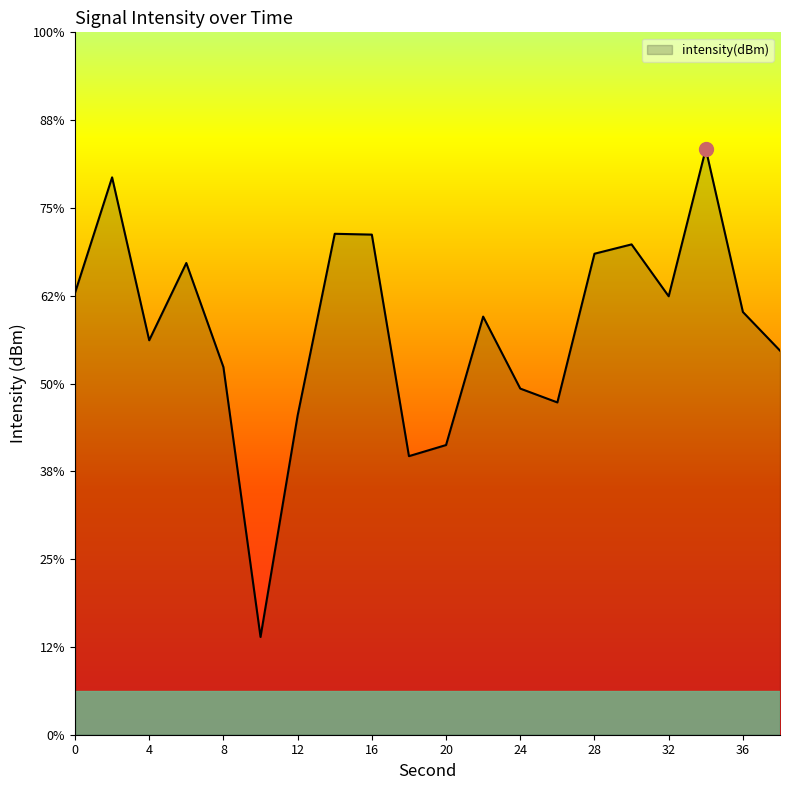

Reading left to right, extract all data points from this chart.

-124.8	-118.3	-127.5	-123.1	-129.1	-144.4	-131.8	-121.5	-121.5	-134.1	-133.5	-126.2	-130.3	-131.1	-122.6	-122.1	-125.0	-116.6	-125.9	-128.1